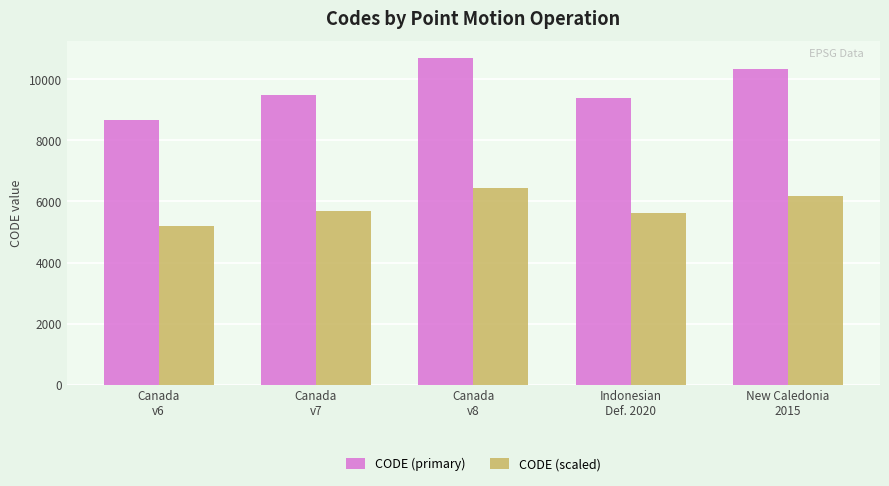

How many values in the CODE (scaled) series exceed 5689?

3